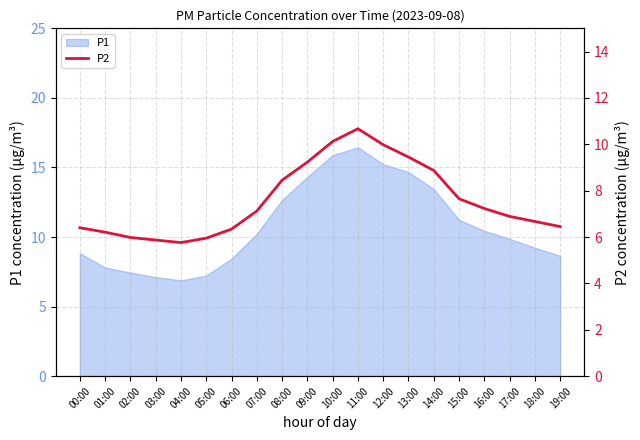

The value of P1 at 03:00 is 7.1. True or false?

True